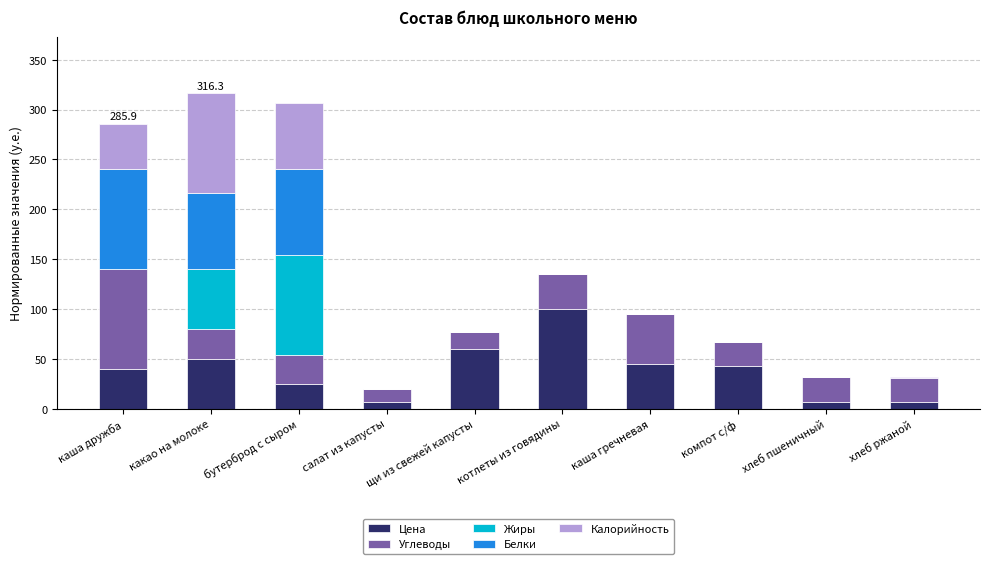

What is the maximum value for Цена?

100.0